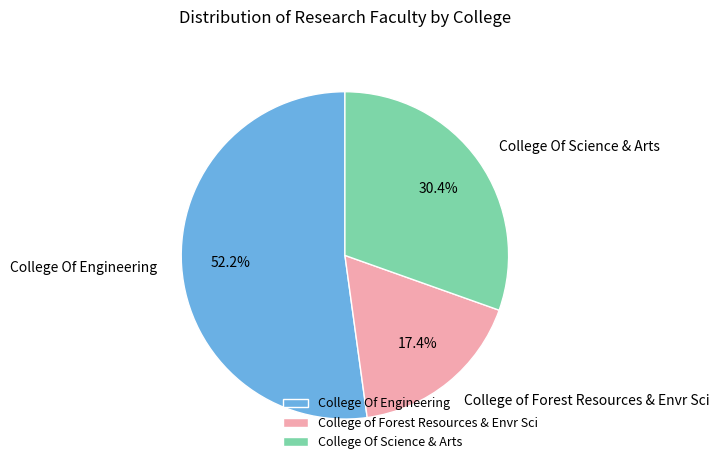

What percentage is NOT represented by College Of Science & Arts?

69.6%